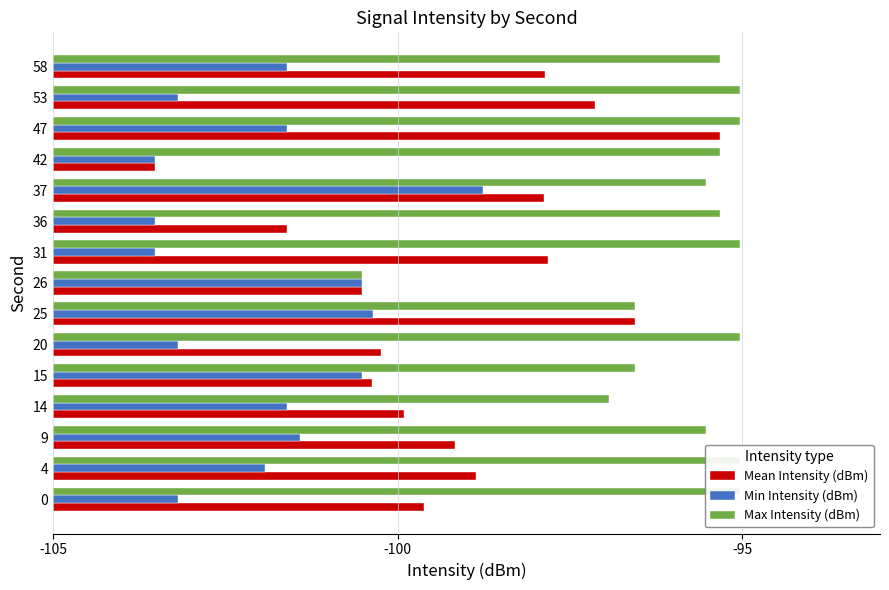

How many bars are there in each group?

3